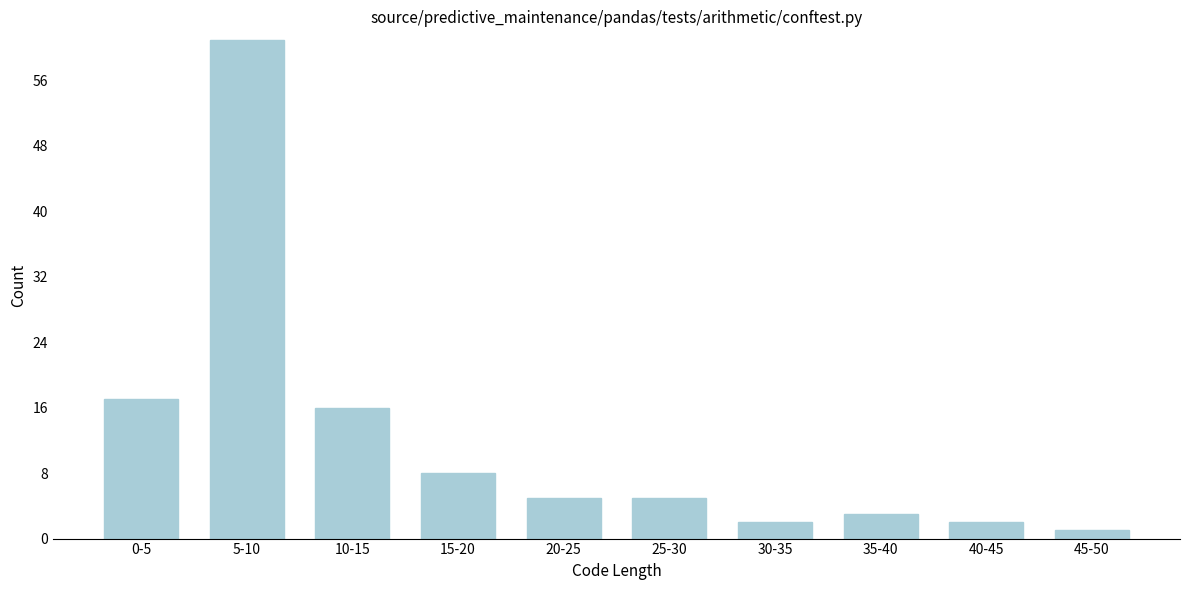

Reading left to right, transcribe all the data shown in this chart.

17	61	16	8	5	5	2	3	2	1